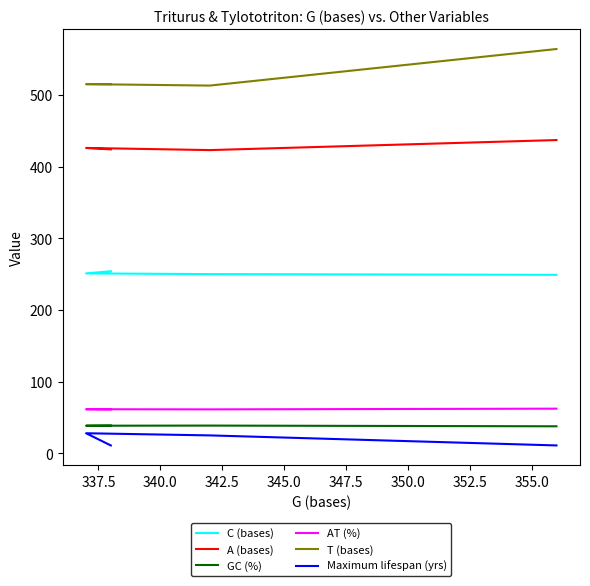

In A (bases), how many points are lower than both neighbors (excluding endpoints)?

1